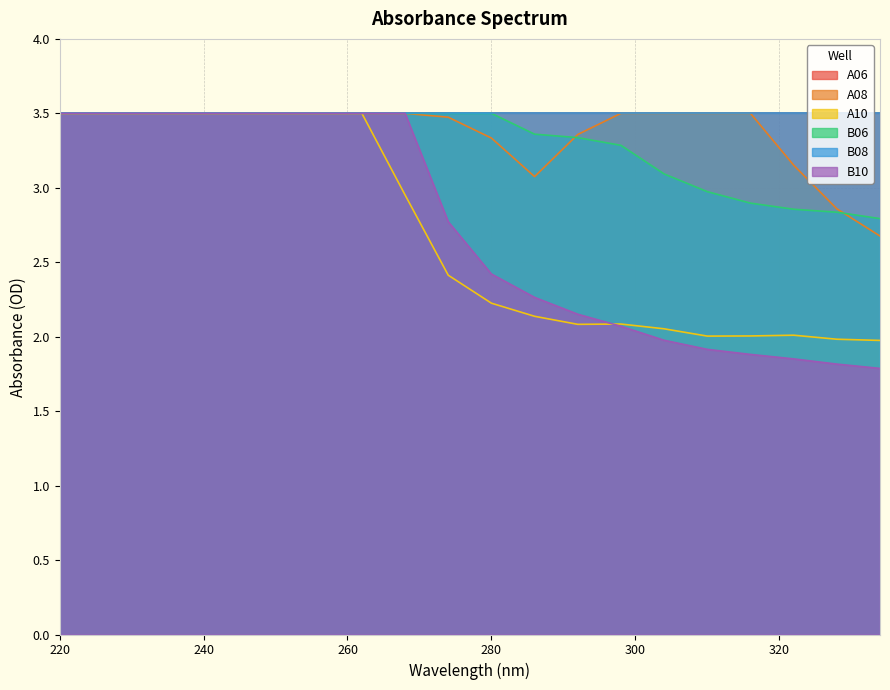

What is the maximum value shown in the chart?

3.5